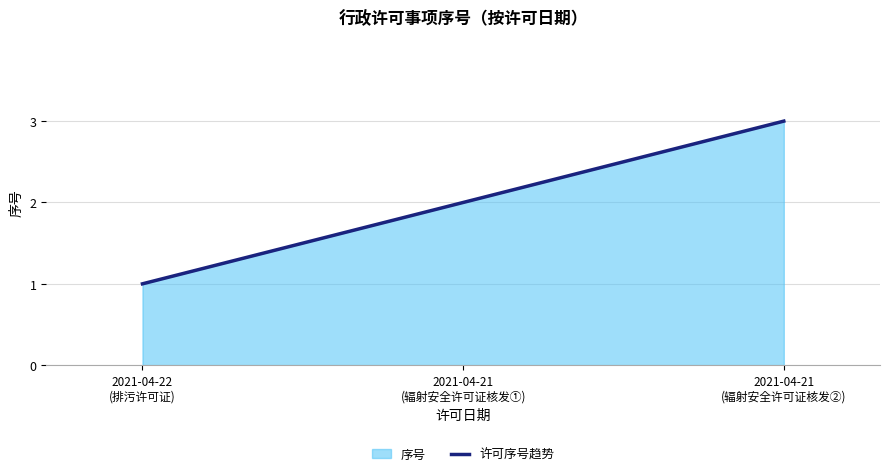

Is it true that the value at 2021-04-21
(辐射安全许可证核发①) is 2?

True